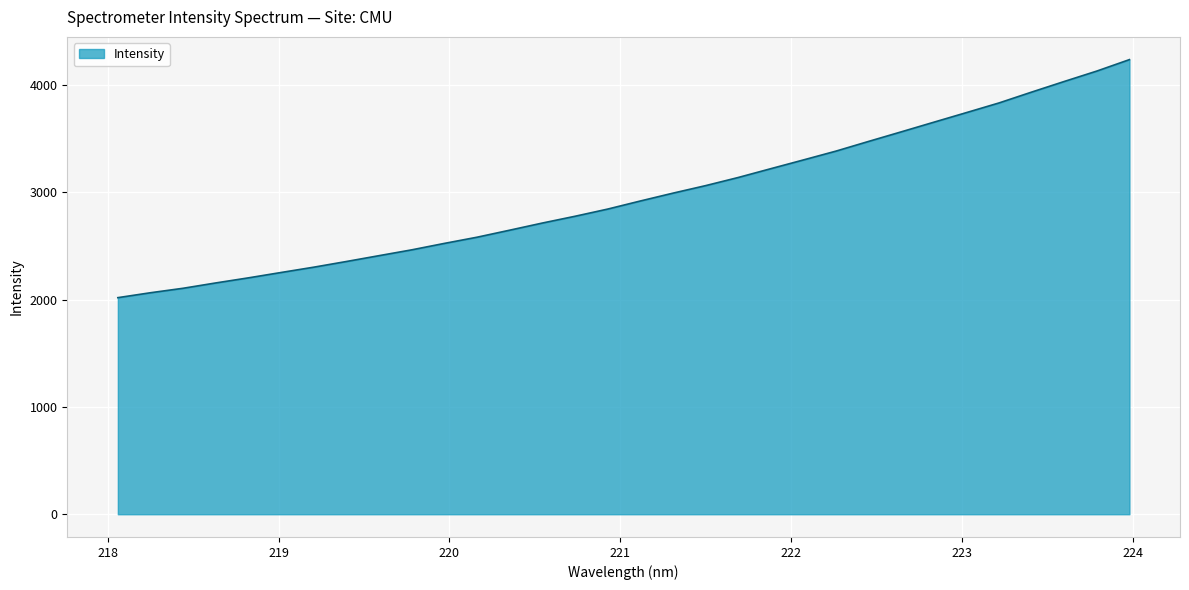

What is the difference between the maximum and minimum values?

2219.3